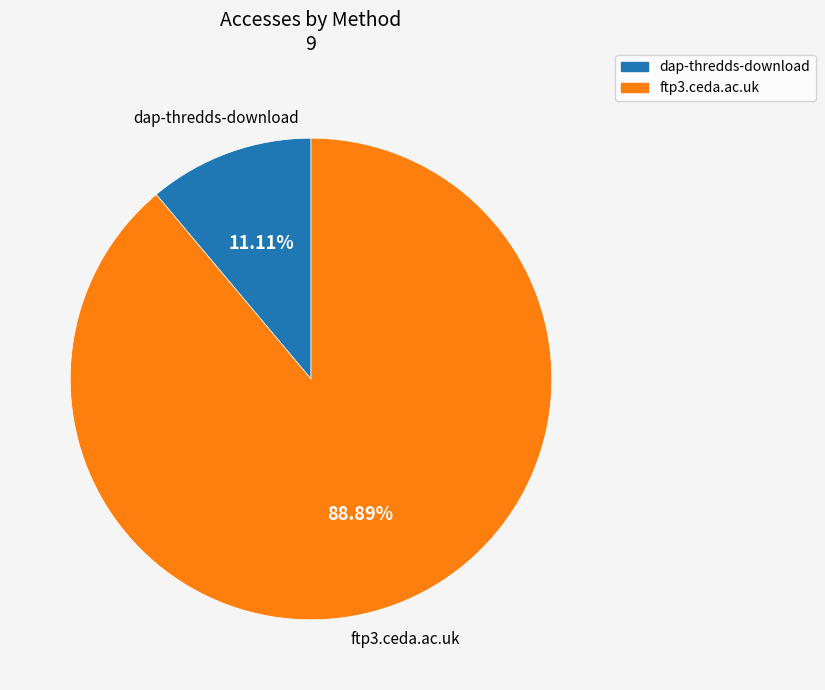

Approximately how many times larger is the value at ftp3.ceda.ac.uk compared to dap-thredds-download?

8.0